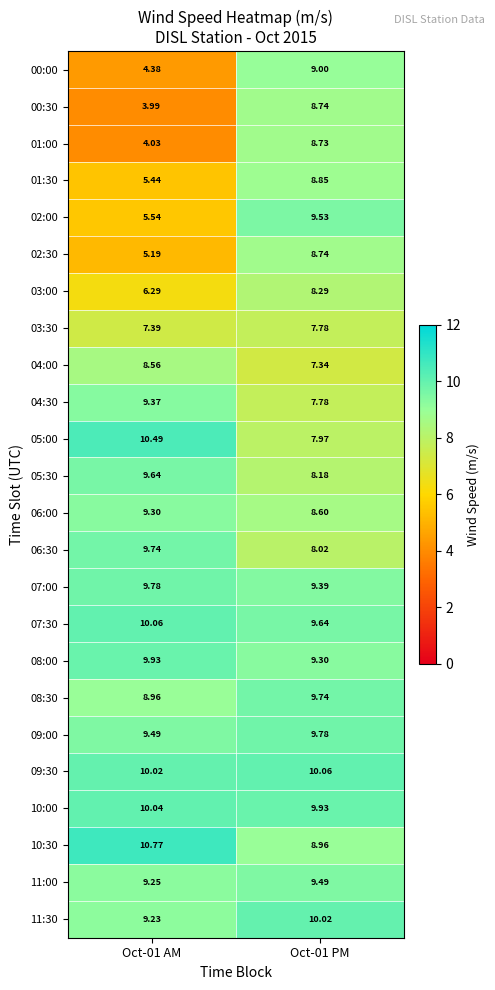

Is the value of 05:00 at Oct-01 PM greater than the value of 06:30 at Oct-01 PM?

No